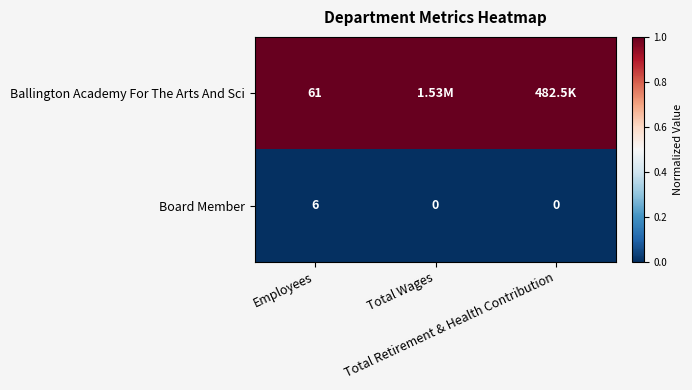

The value of Board Member at Total Retirement & Health Contribution is 0. True or false?

True